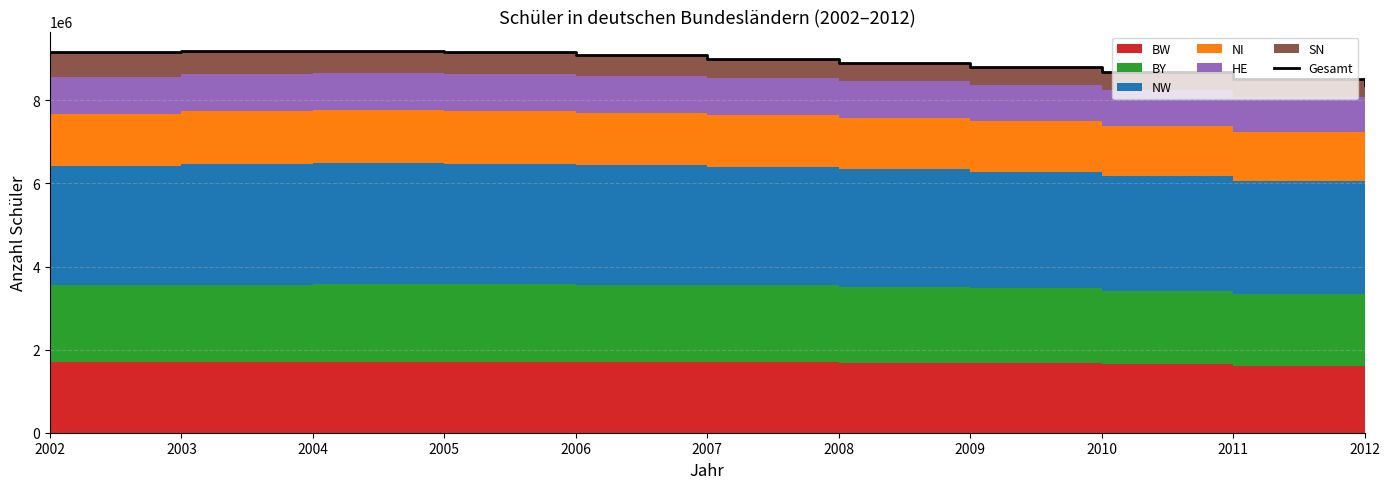

Reading right to left, what are all the values shown in this chart?

8373014	8515921	8679587	8814959	8907850	9002738	9086694	9152384	9192433	9197026	9159158